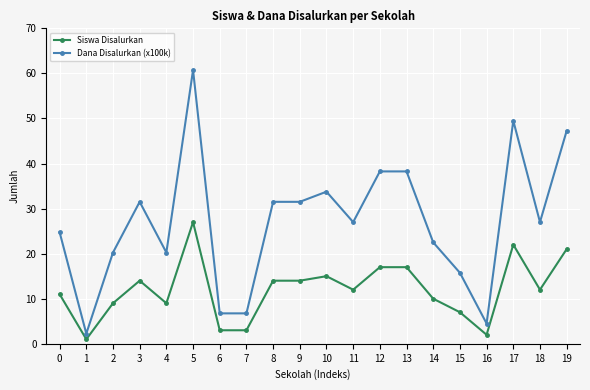

Which series changed the most between 0 and 6?

Dana Disalurkan (x100k)